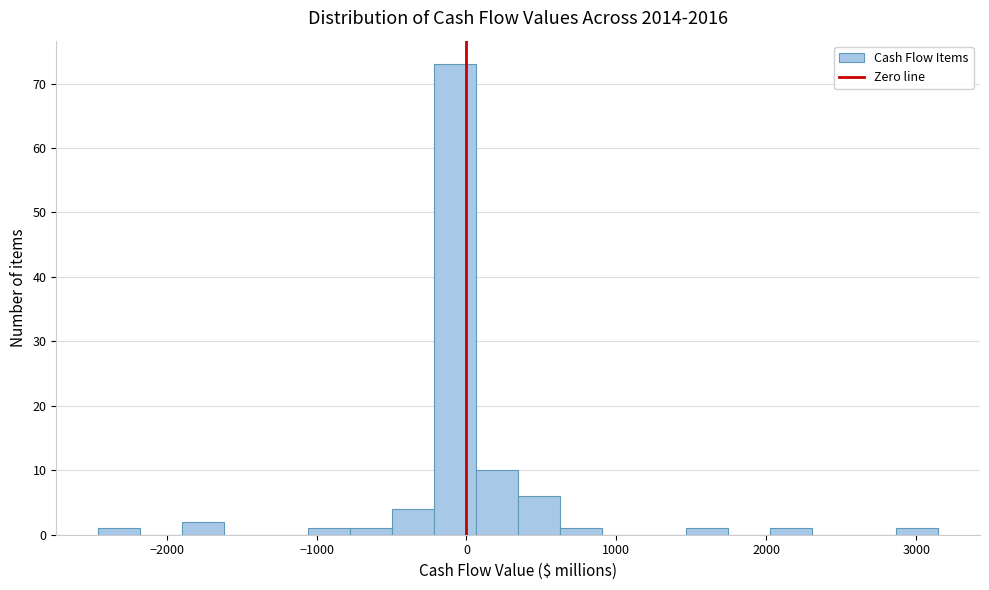

Around what value on the x-axis is the tallest bar? Give the approximate position of its centre, as read against the axis.

-100